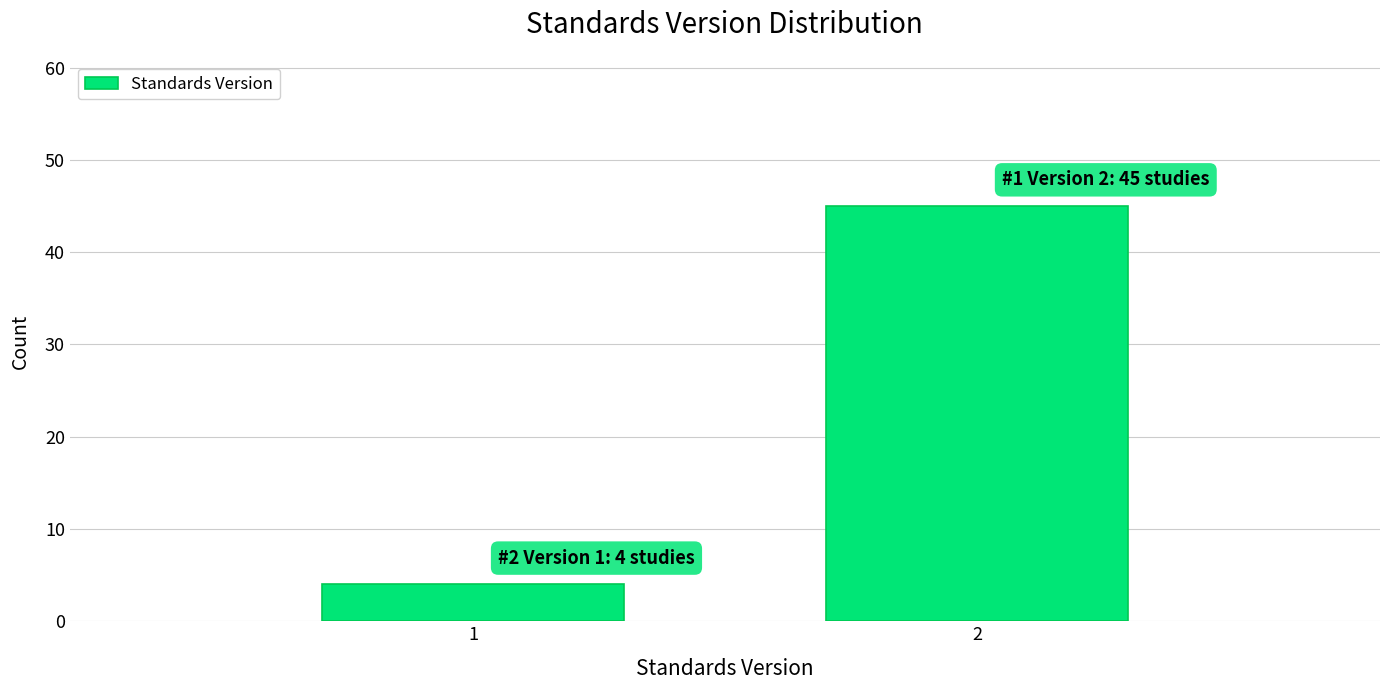

Reading left to right, transcribe all the data shown in this chart.

1=4	2=45